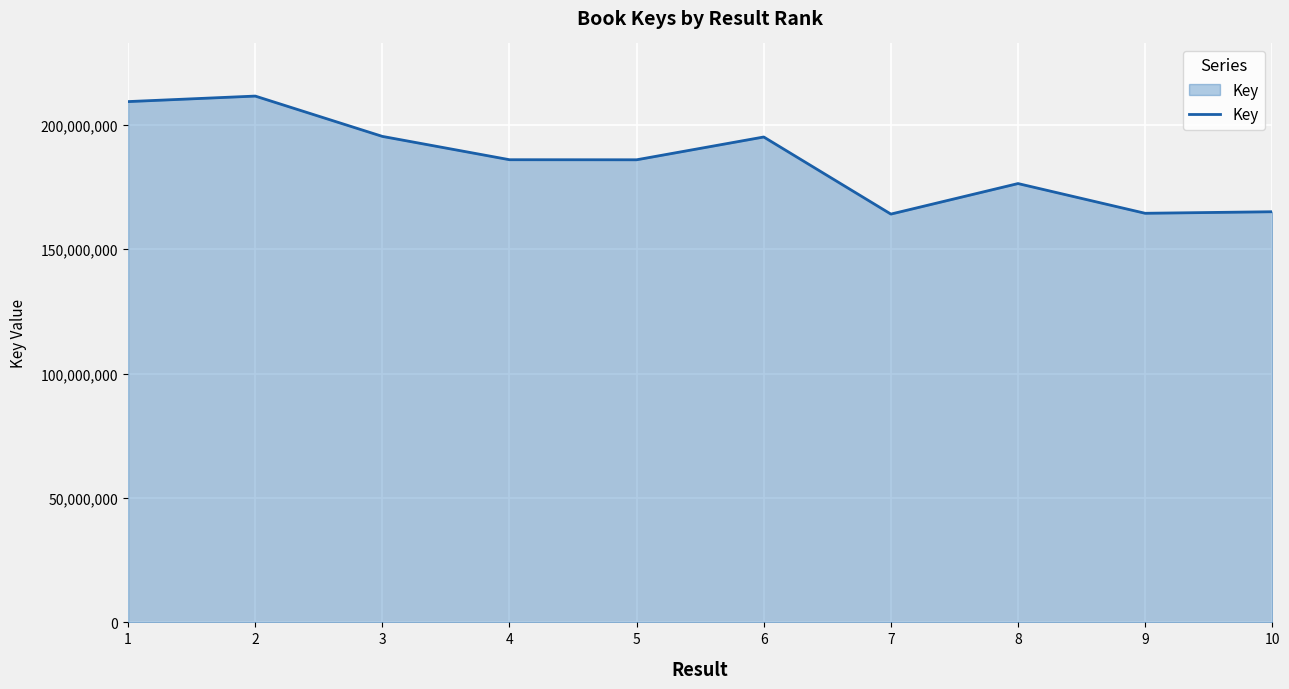

What is the greatest value displayed?

211515793